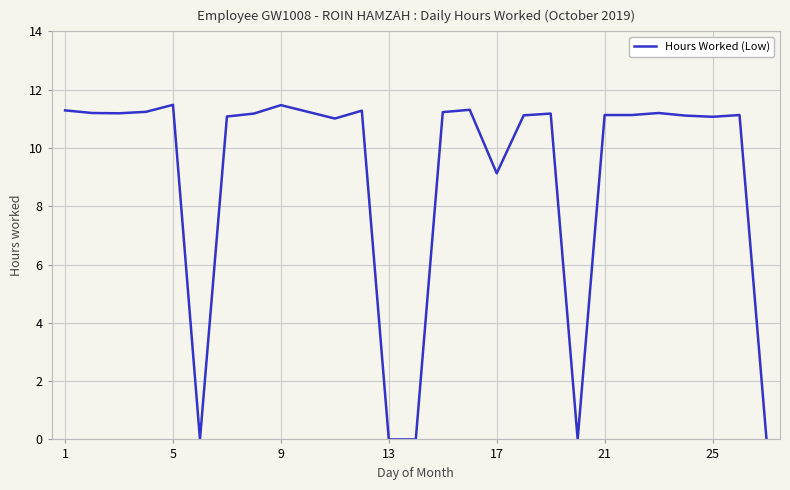

How many lines are shown in the chart?

1